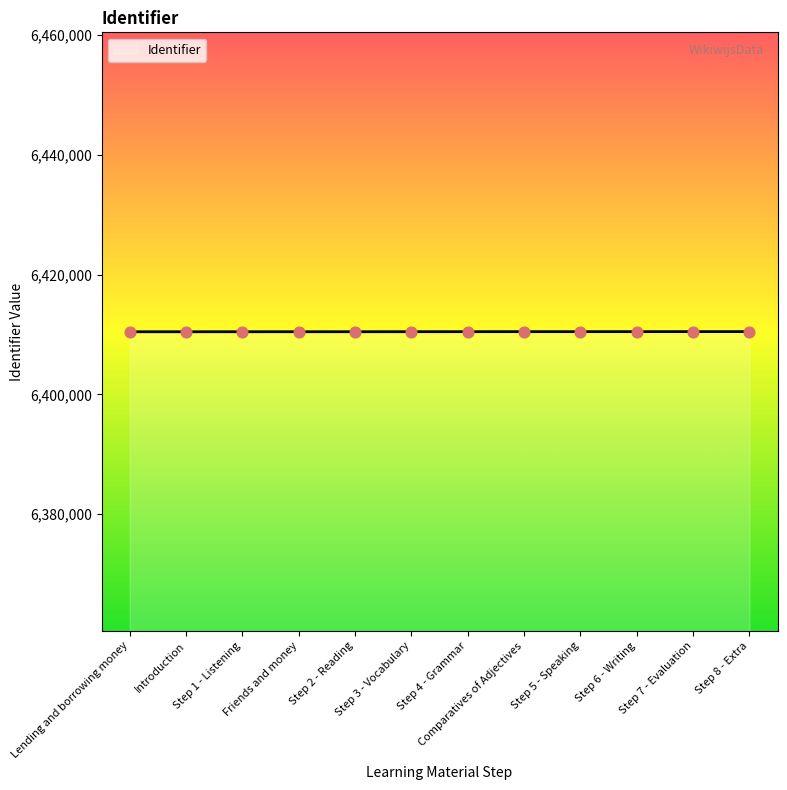

What is the change in value from Step 1 - Listening to Comparatives of Adjectives?

+14